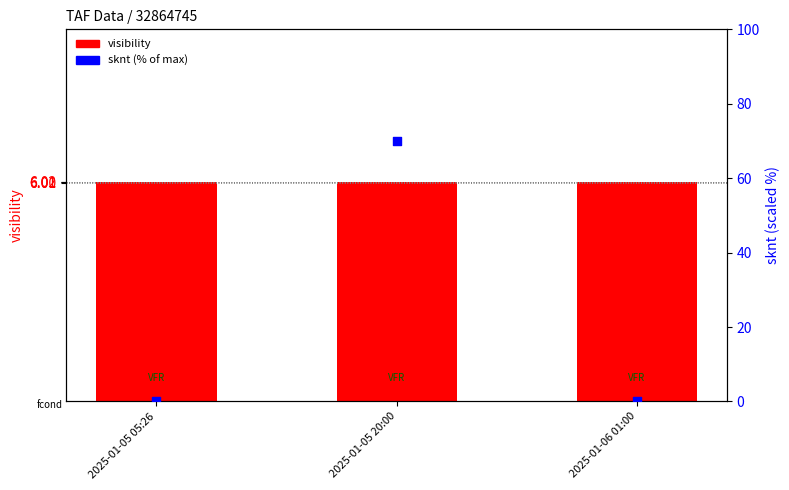

Which series has the largest total across all categories?

sknt (% of max)